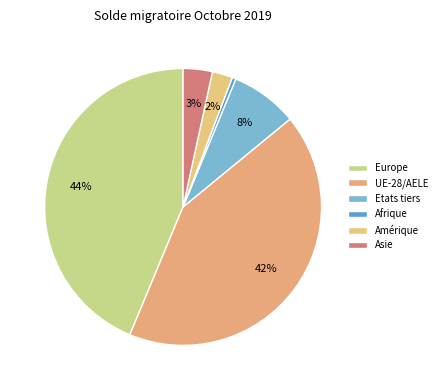

True or false: Etats tiers accounts for 8% of the total.

True